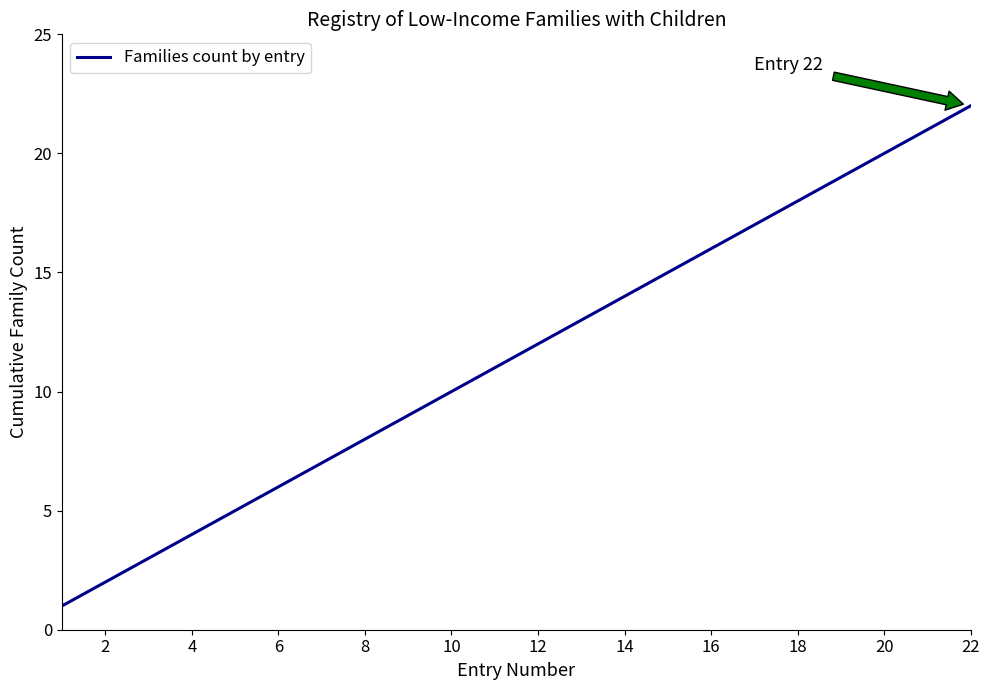

What is the maximum value shown in the chart?

22